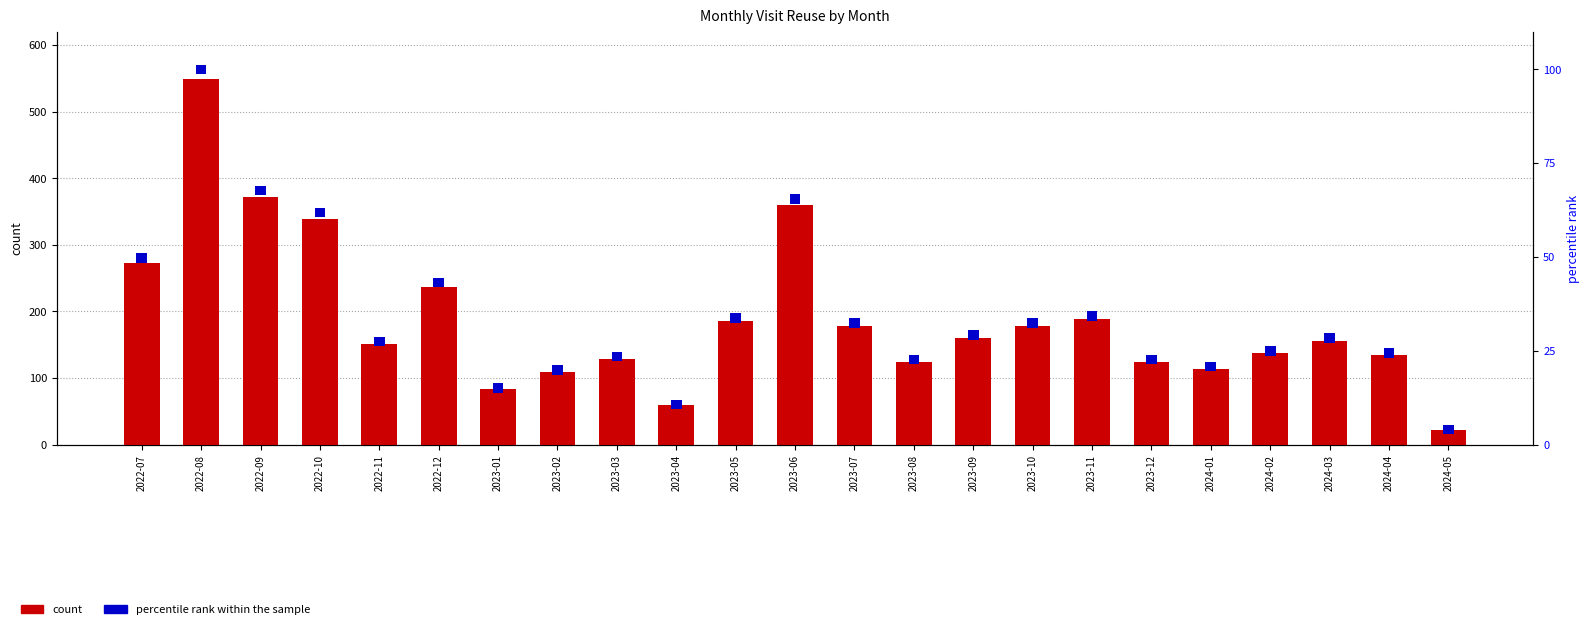

Where does the count series first go above 156?

2022-07